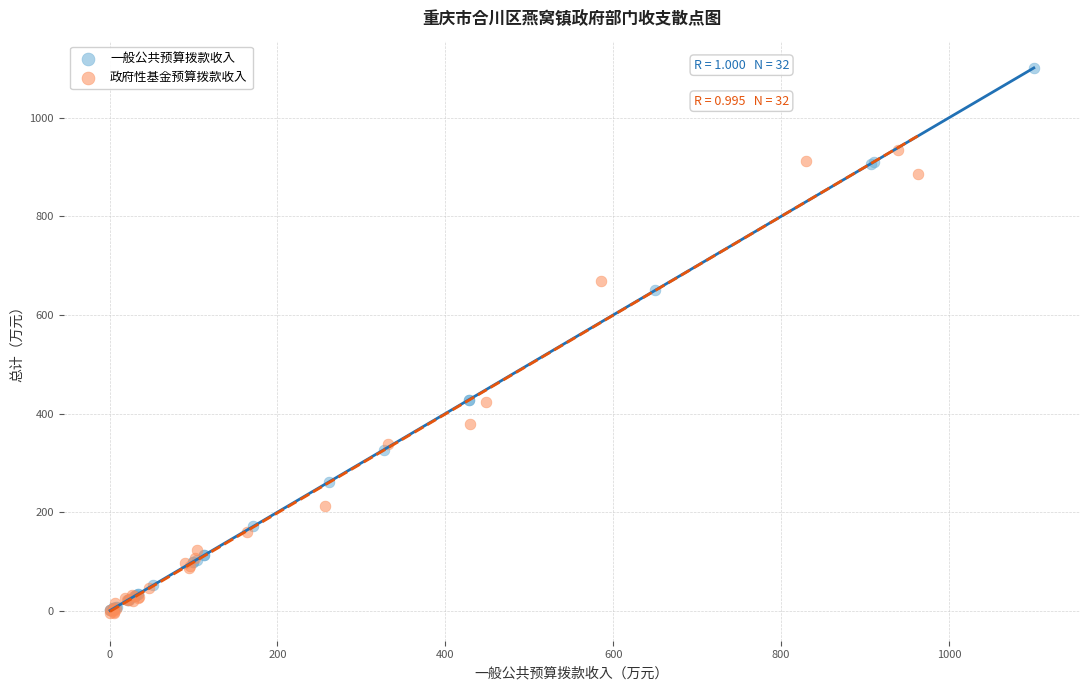

Which series contains the highest Y value?

一般公共预算拨款收入